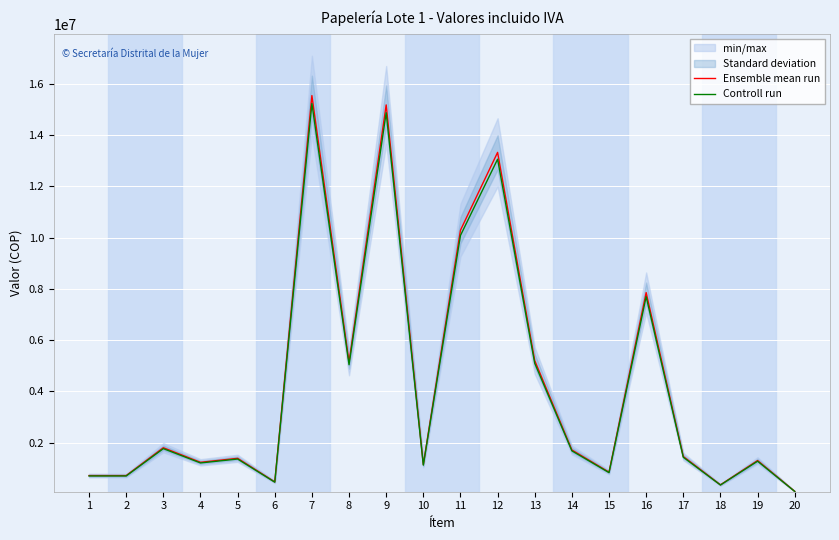

Which series has the widest spread of values?

Ensemble mean run